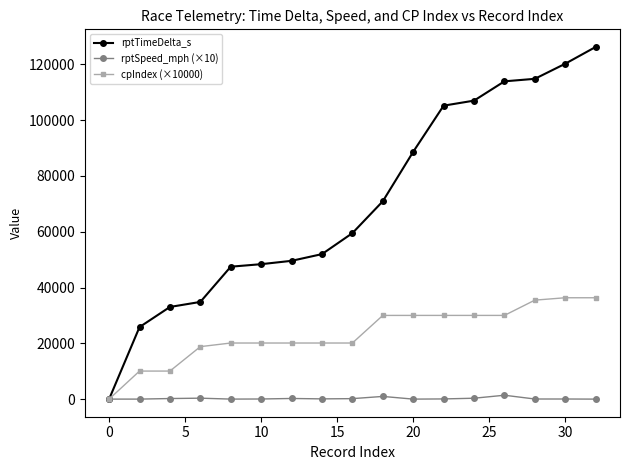

At how many categories does at least one series exceed 96717?

6